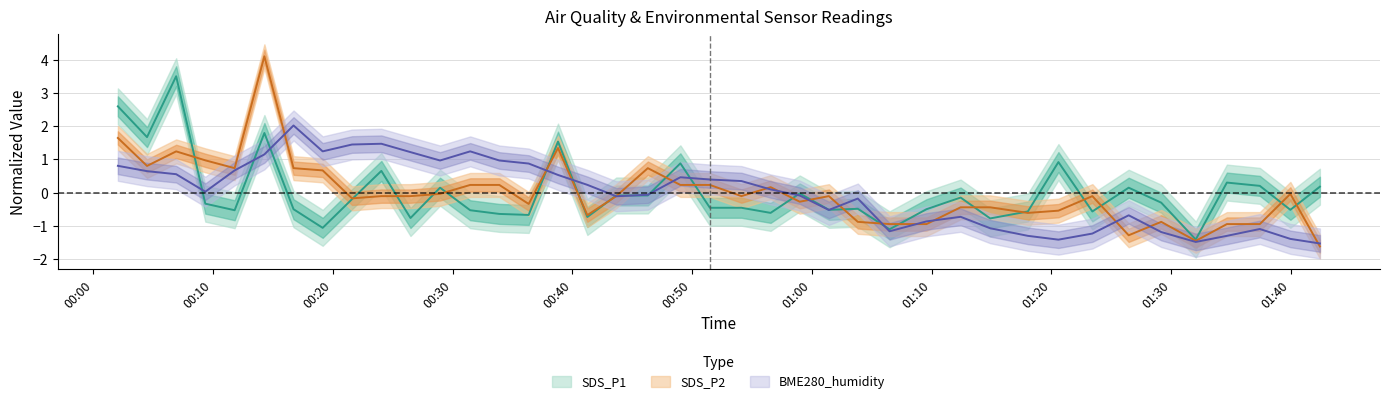

List the series in order of their peak value, lowest first.

BME280_humidity, SDS_P1, SDS_P2